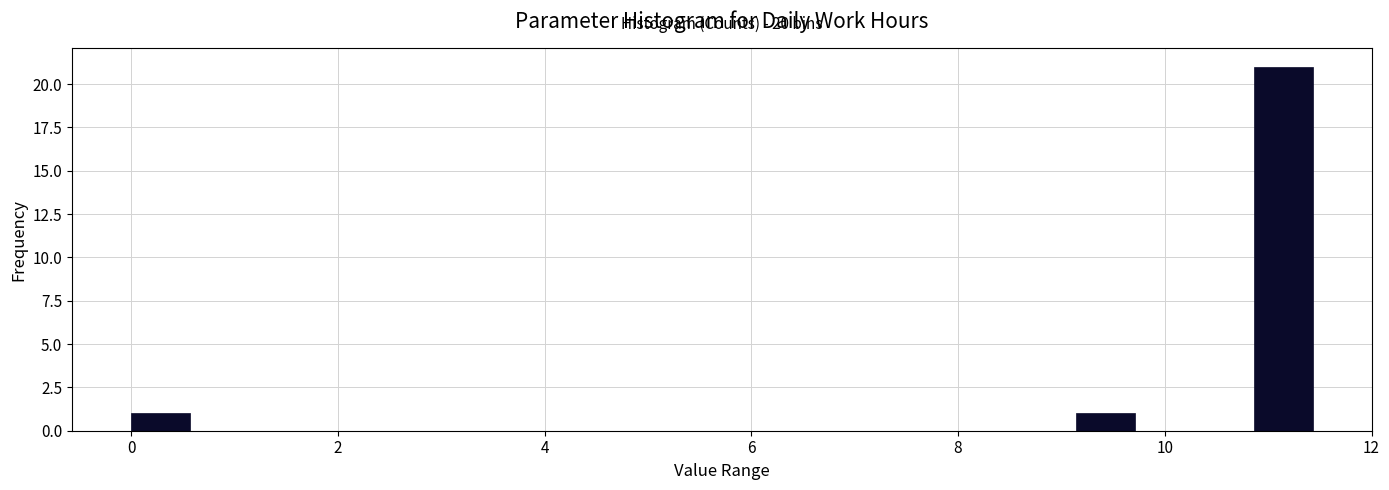

Read against the x-axis, roughly where is the centre of the tallest bar?

11.2